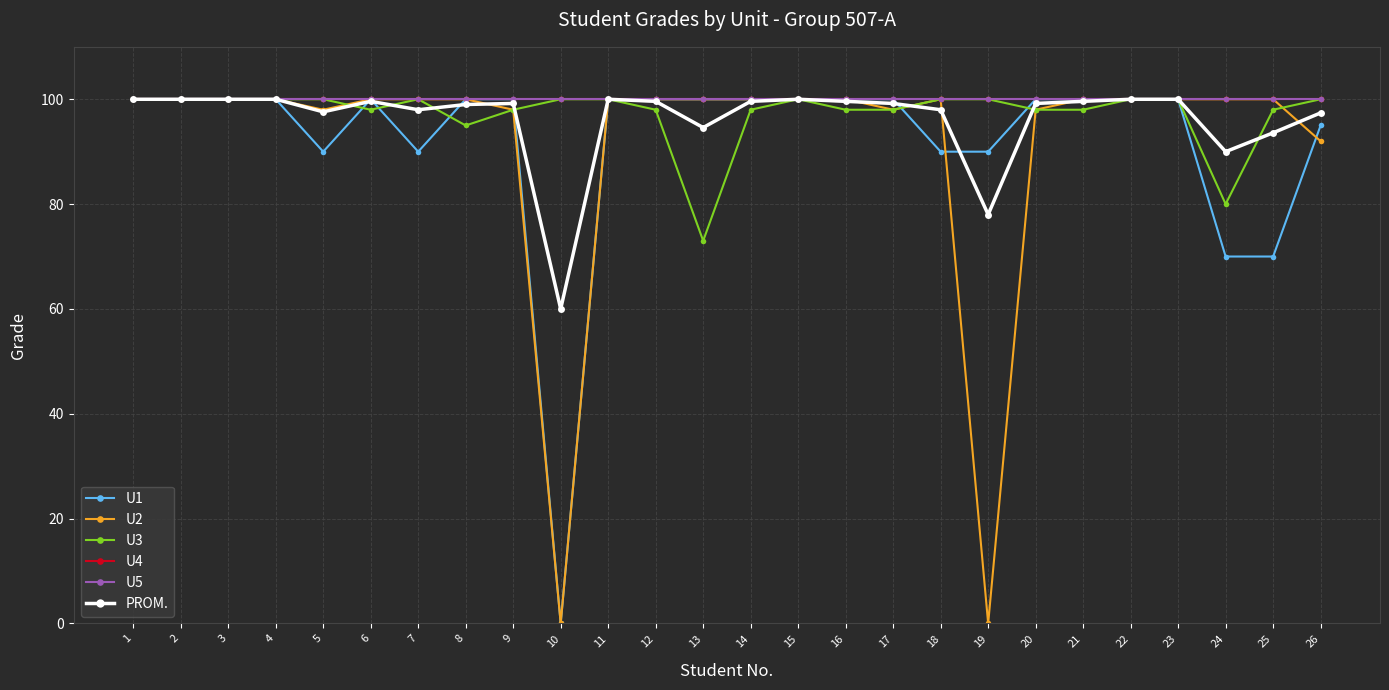

Where is U2 nearest to the value 50?

26